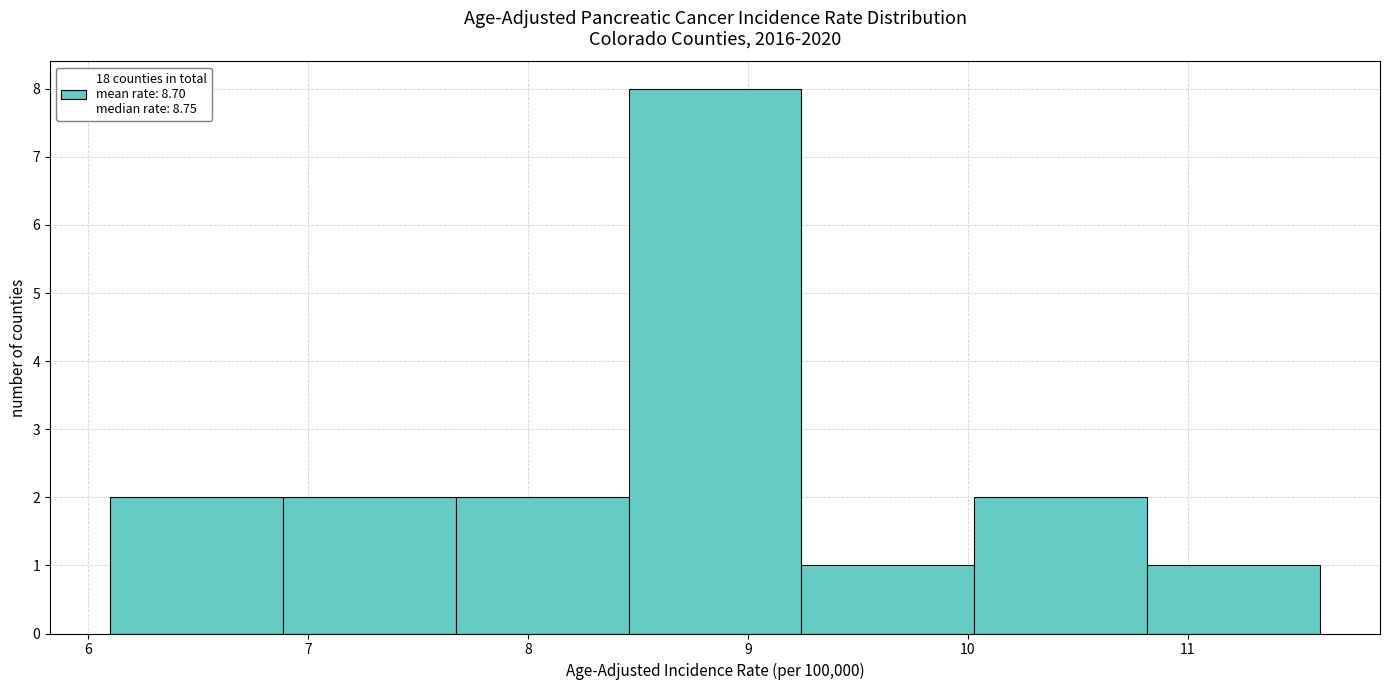

Which range on the x-axis has the tallest bar?

8.5 to 9.2